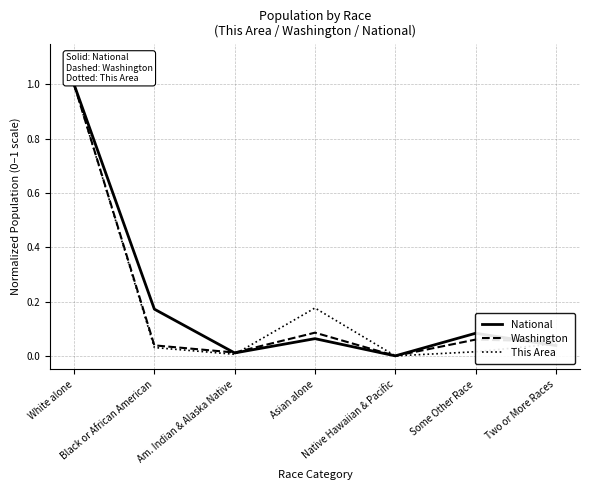

What are all the series names shown in the legend?

National, Washington, This Area